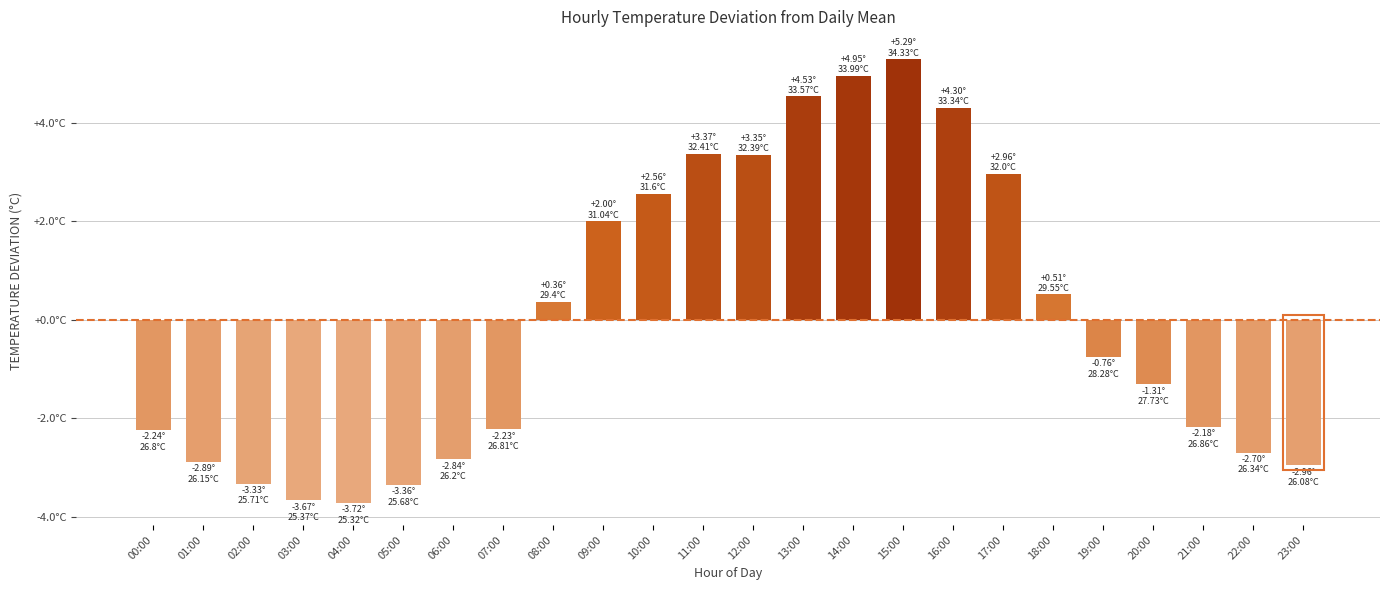

Does the chart contain any negative values?

Yes